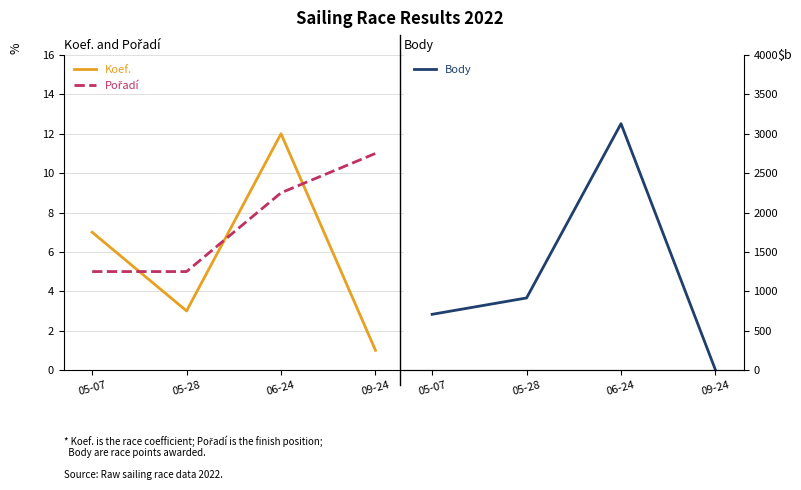

Rank the series at 05-07 from highest to lowest value.

Body, Koef., Pořadí